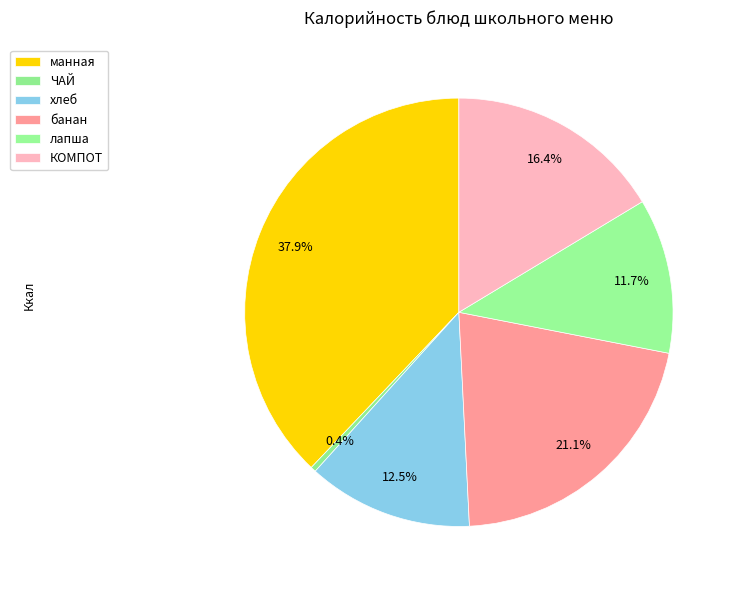

Which has a higher value, банан or манная?

манная